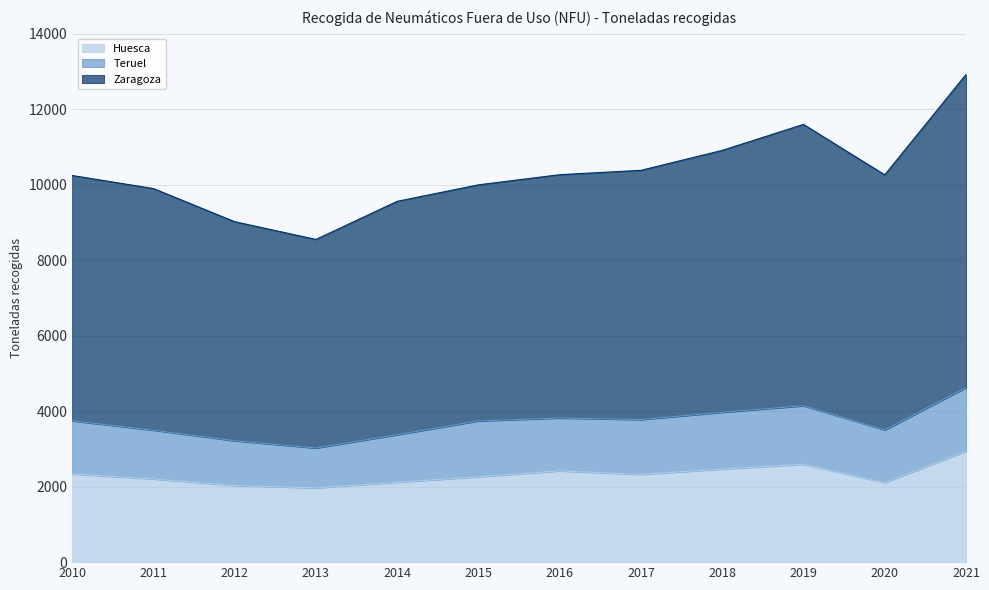

What is the greatest value displayed?

12918.0